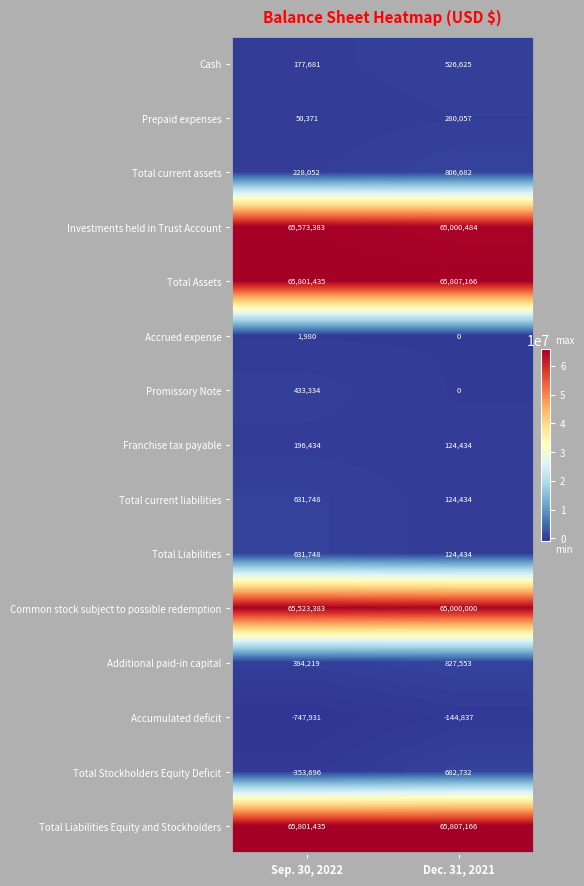

Is it true that Total Stockholders Equity Deficit equals 682732 at Dec. 31, 2021?

True